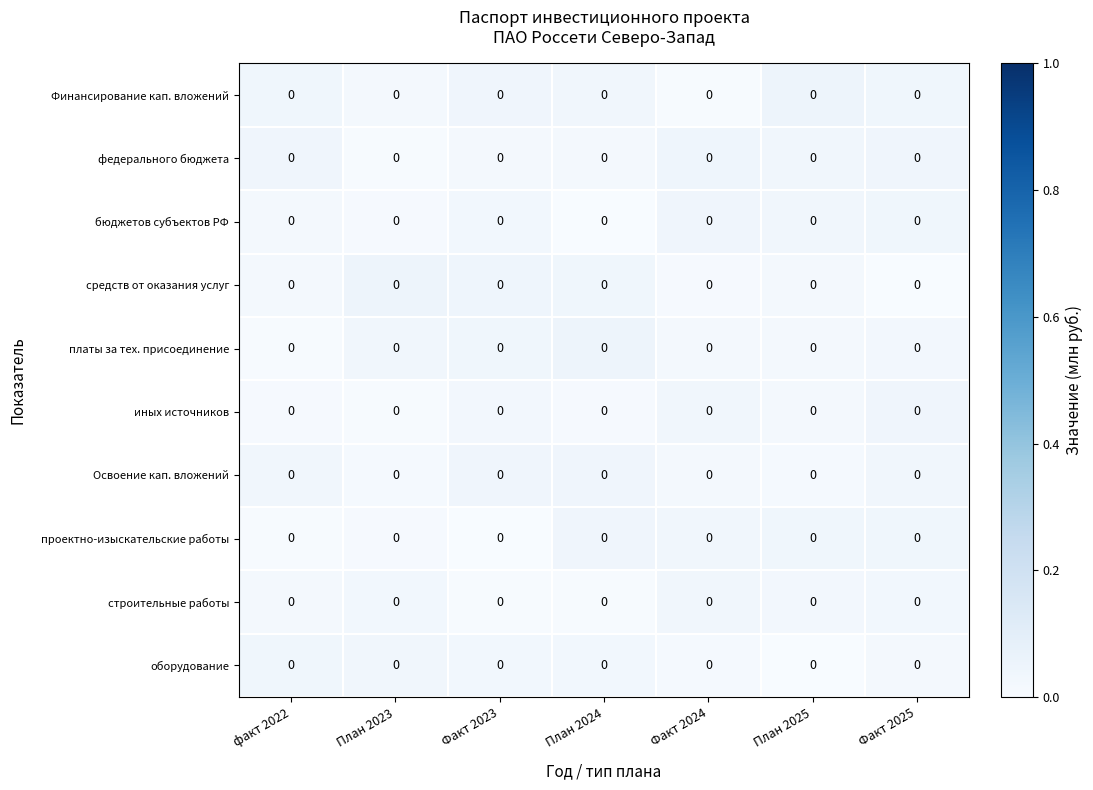

How many series are shown in this chart?

10